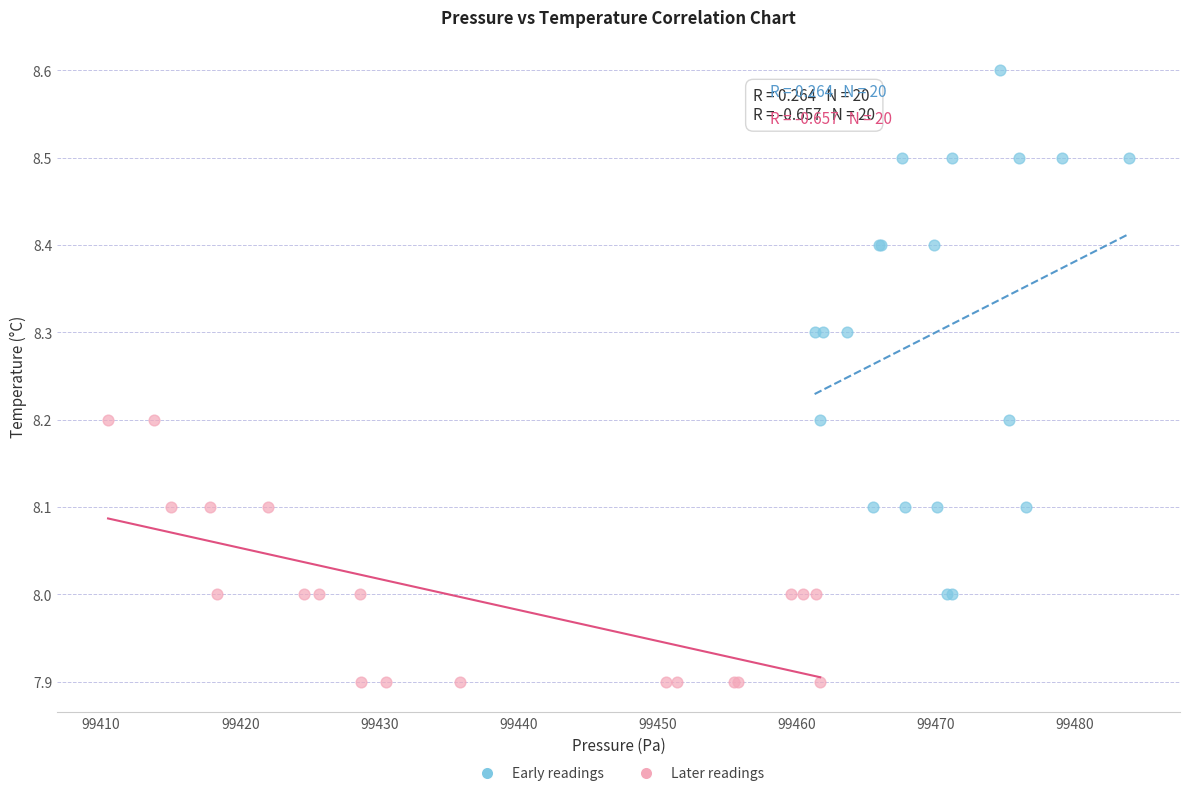

Which series contains the lowest Y value?

Later readings